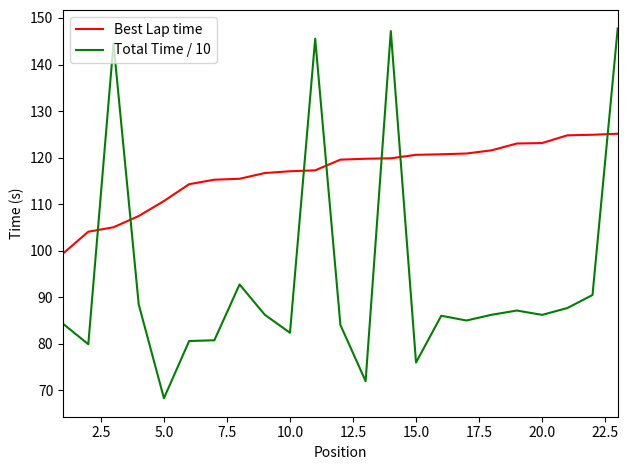

What is the maximum value for Best Lap time?

125.1